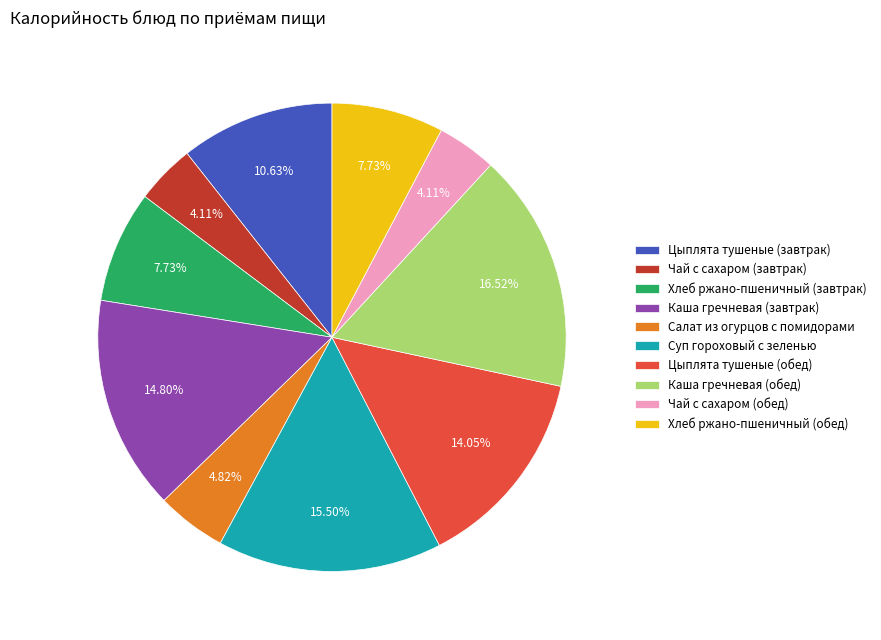

Is there any slice that represents more than half of the pie?

No